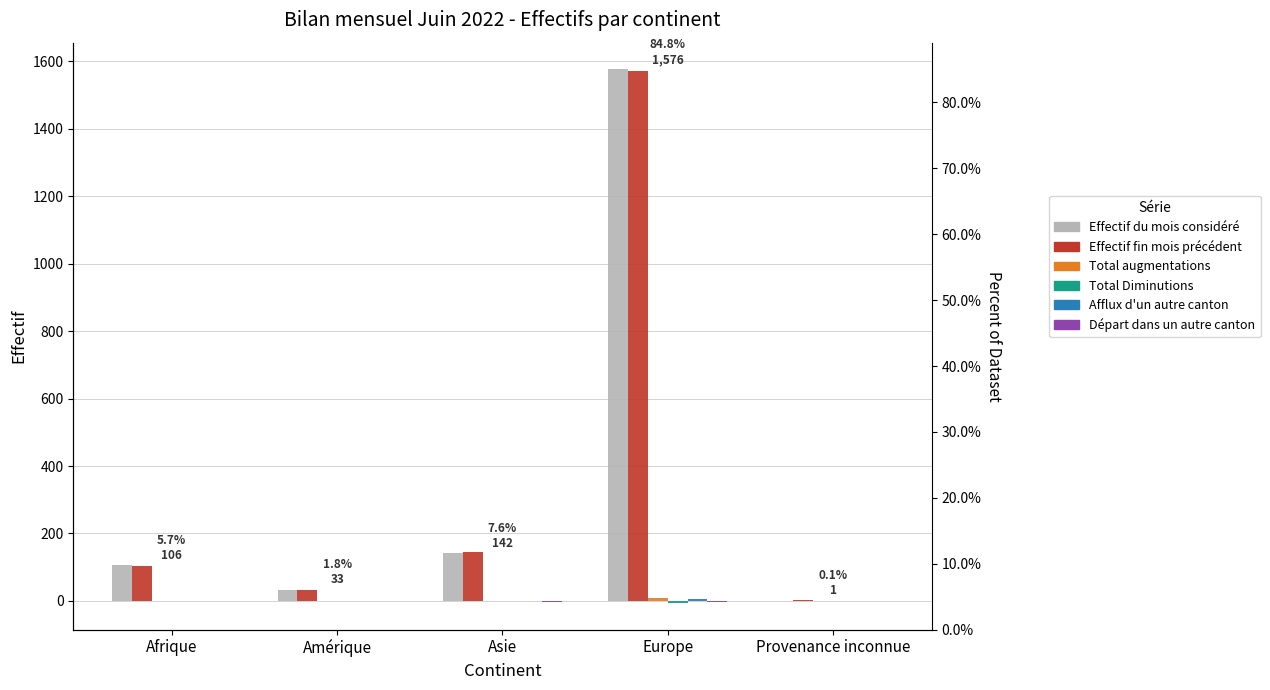

What is the total value across all series at Afrique?

212